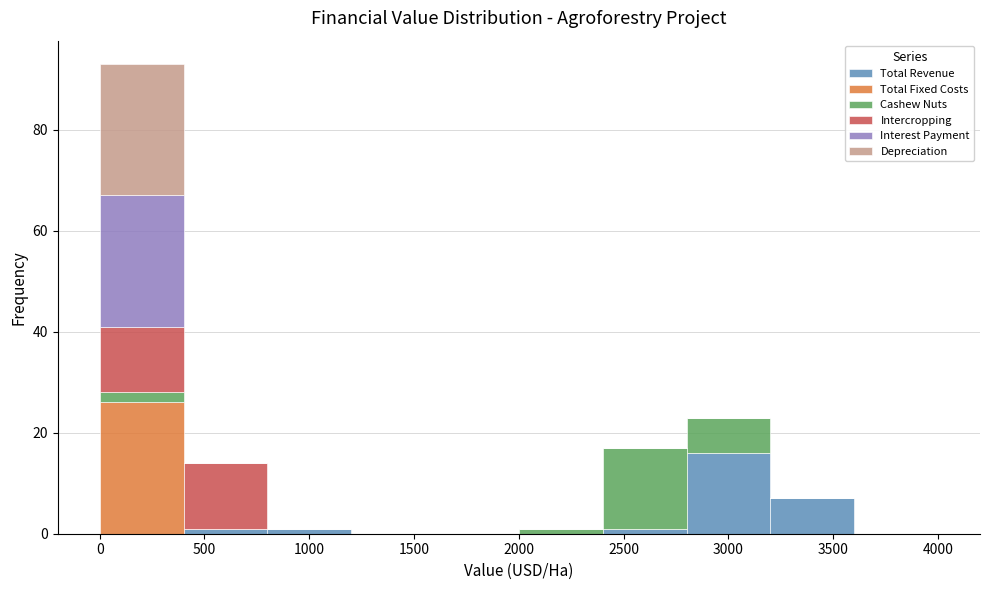

Which range on the x-axis has the tallest stacked bar (by total height)?

0 to 400